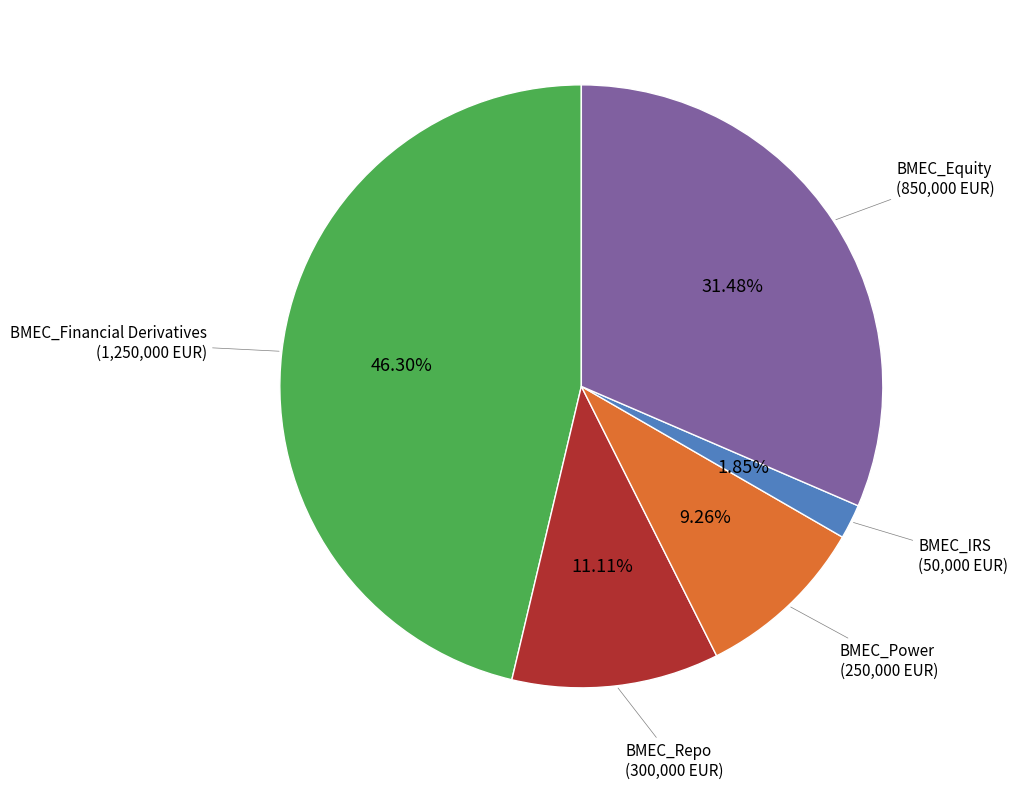

To the nearest percent, what is the difference between the largest and smallest slice percentages?

44%